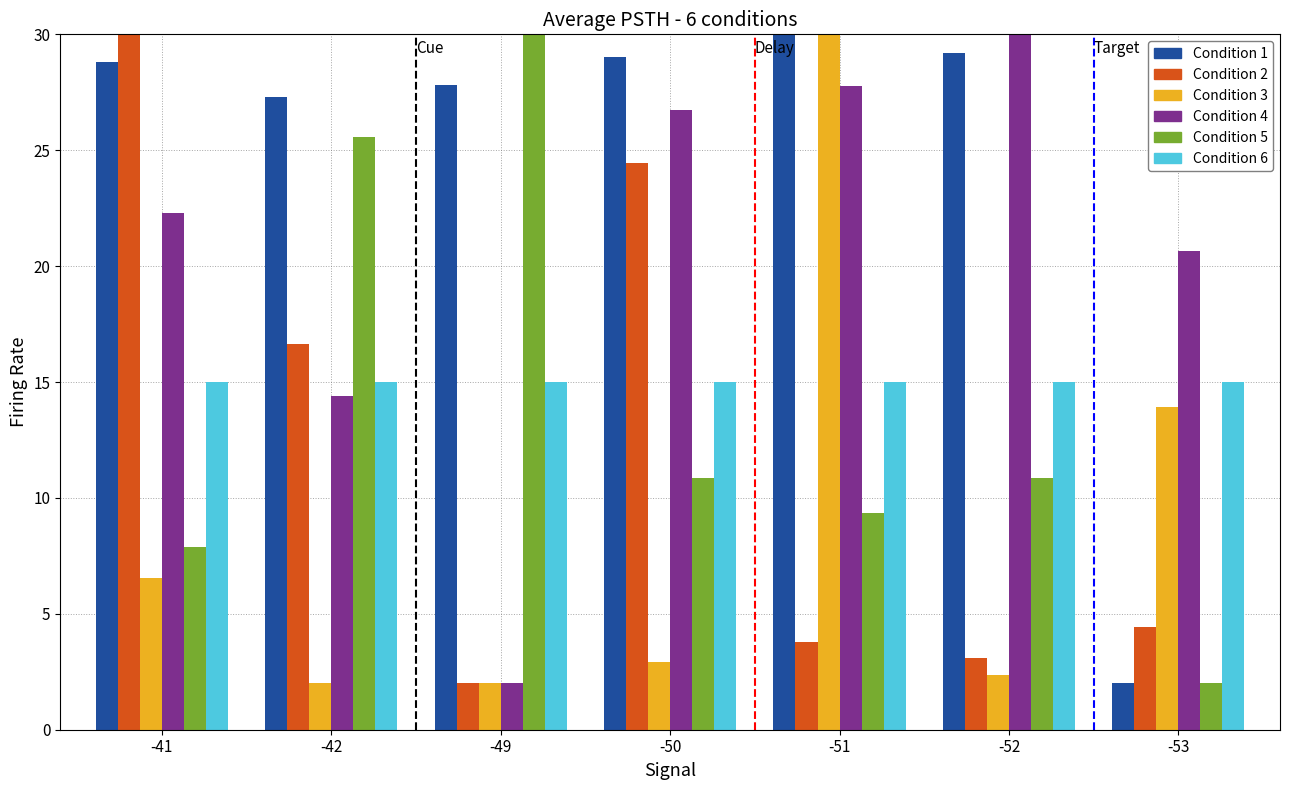

What is the spread (max minus min) of values at -51?

26.2